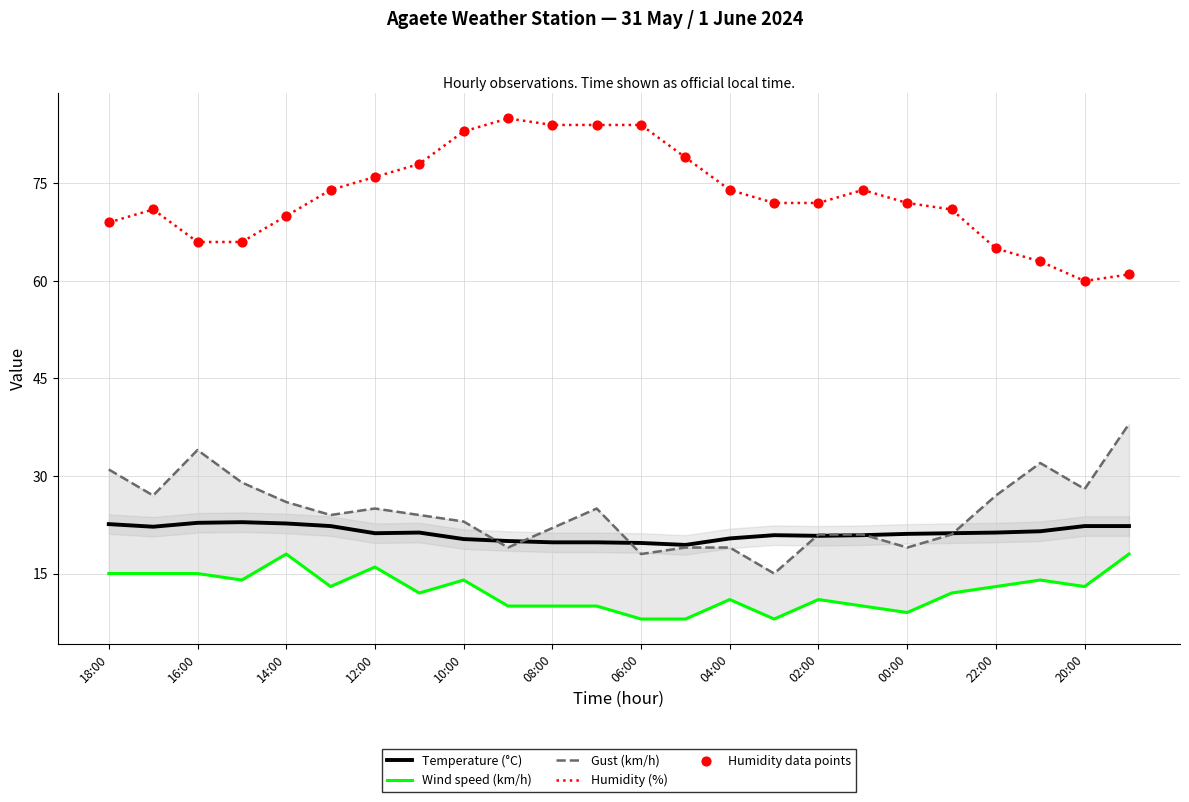

The value of Temperature (°C) at 12:00 is 21.2. True or false?

True